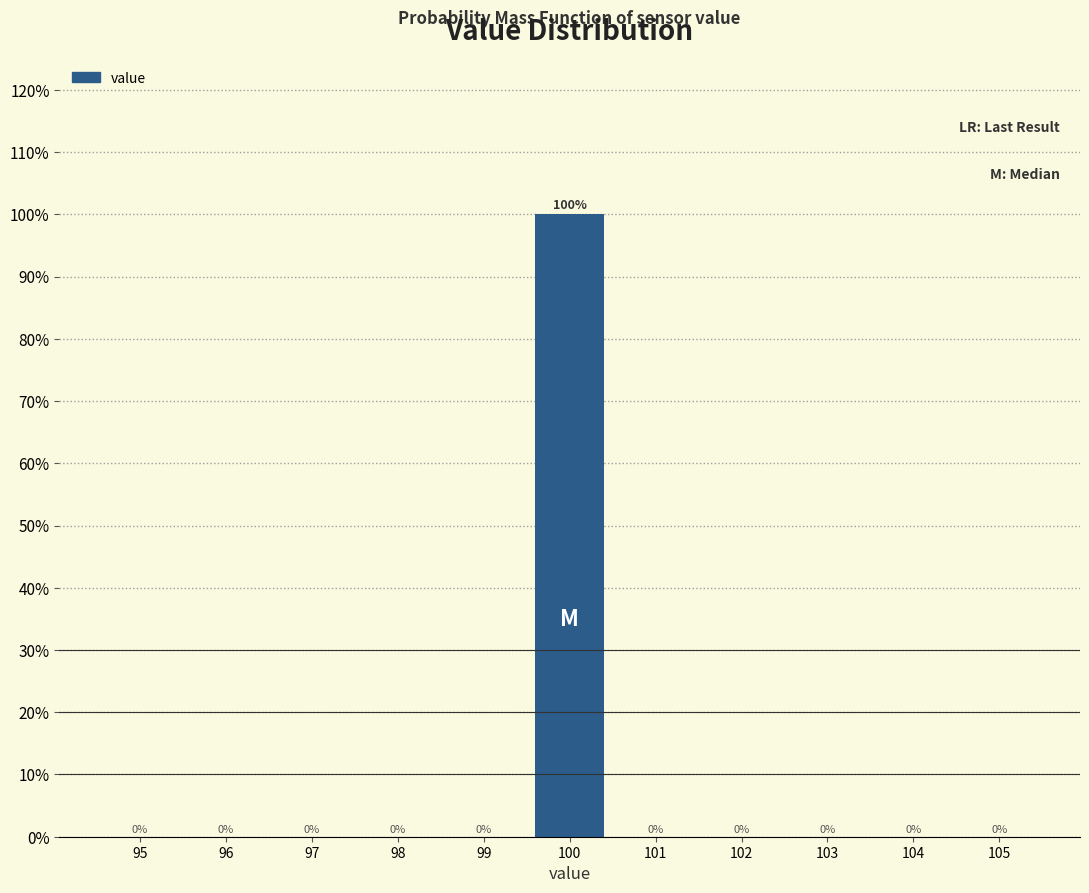

How tall is the bar that spans 99.5 to 100.5 on the x-axis?

100